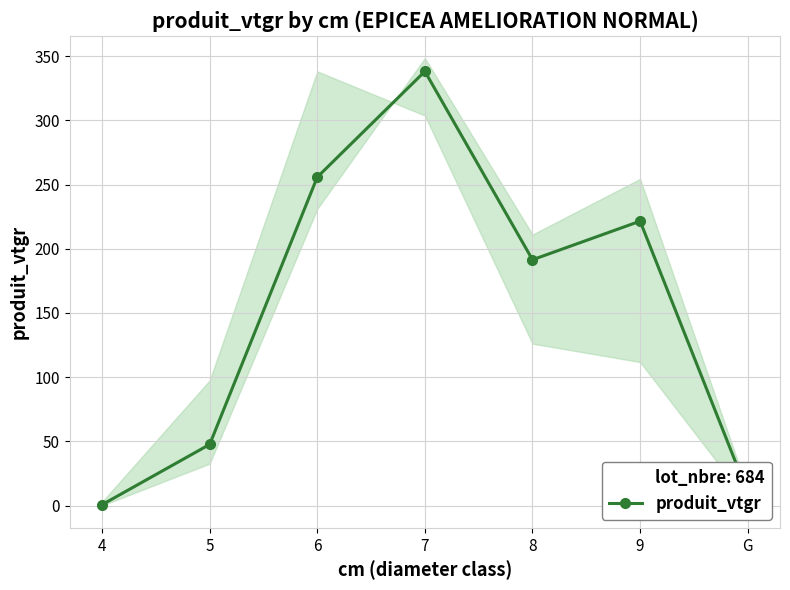

Which category has the lowest value across all series?

4